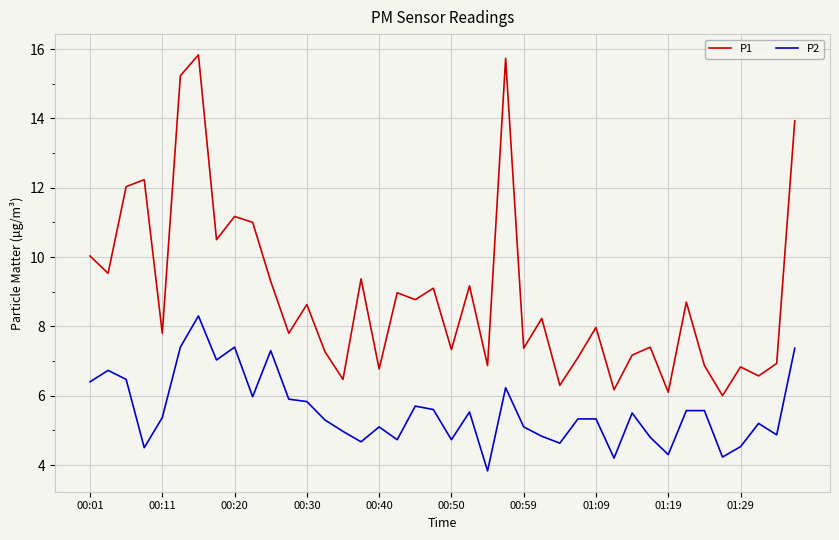

What is the smallest value displayed?

3.8